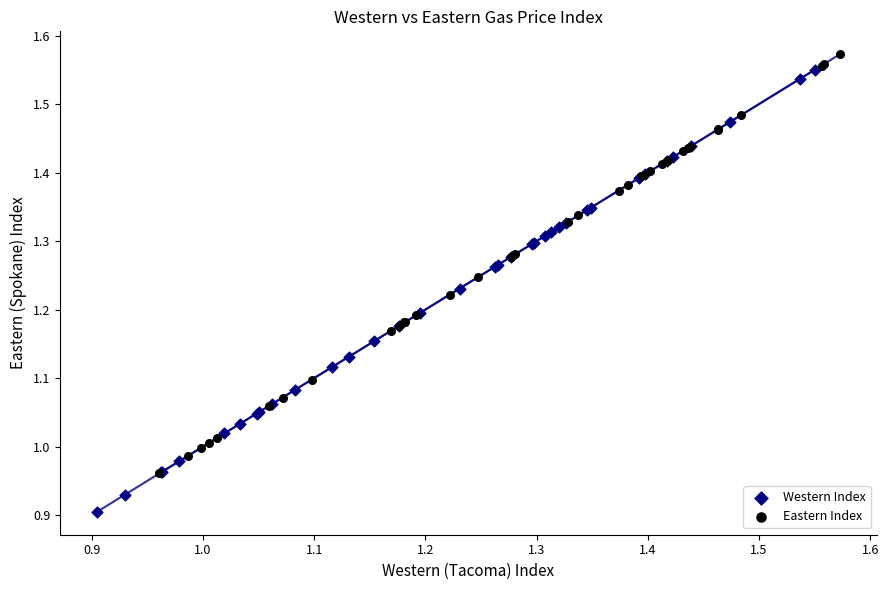

Which series has the largest Y range (max minus min)?

Western Index